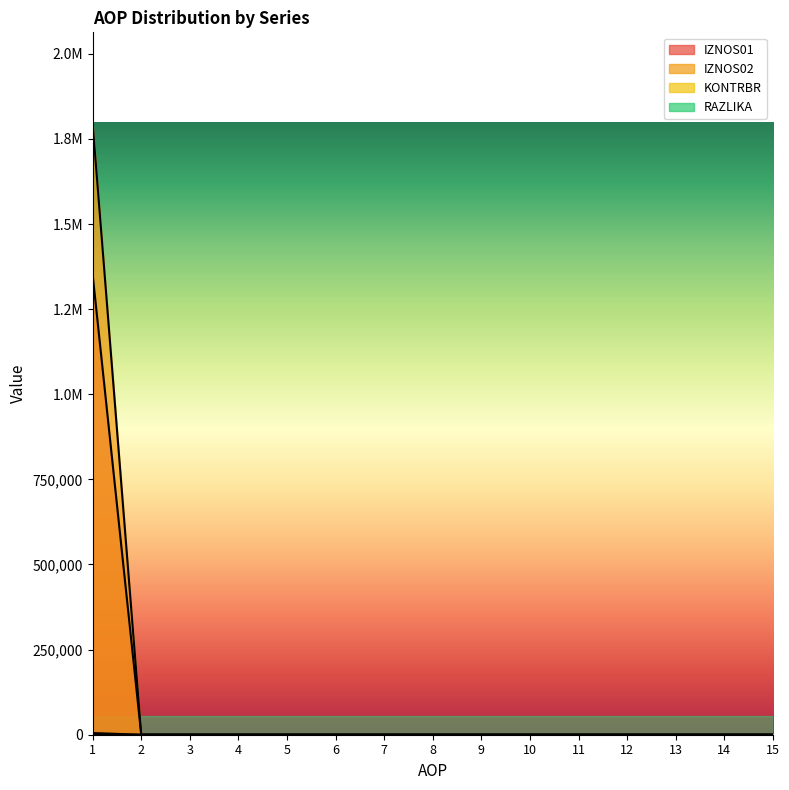

Does the chart display data point markers on the line(s)?

No